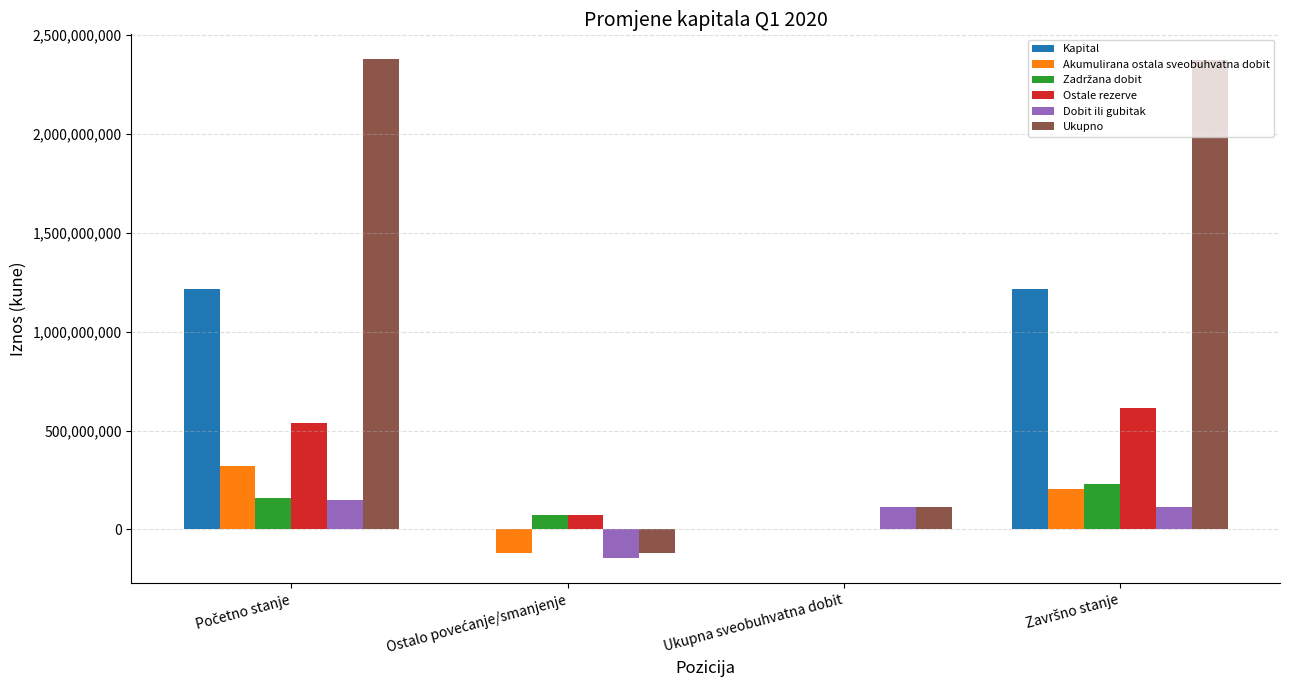

Which series has the largest total across all categories?

Ukupno